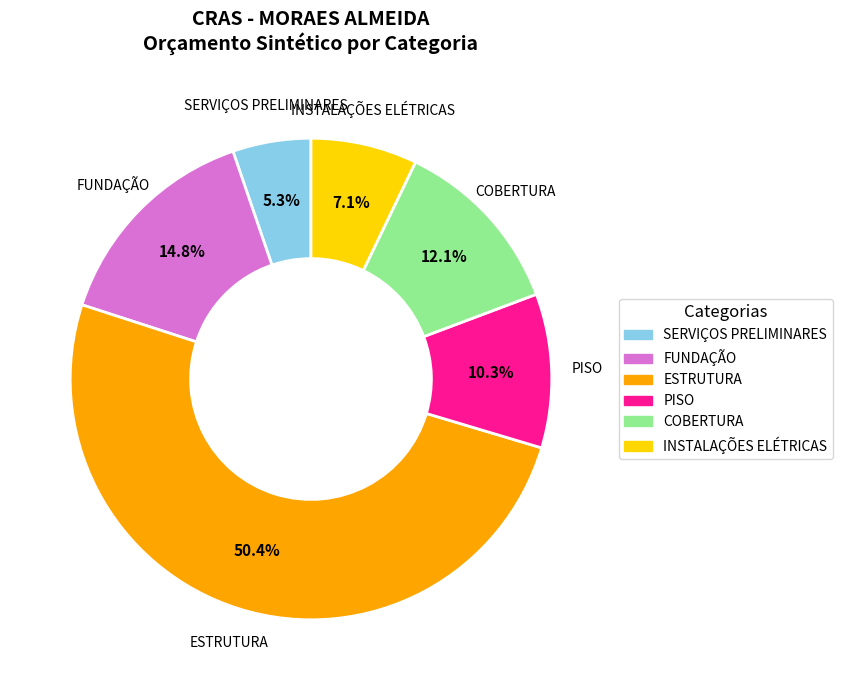

True or false: COBERTURA accounts for 26% of the total.

False